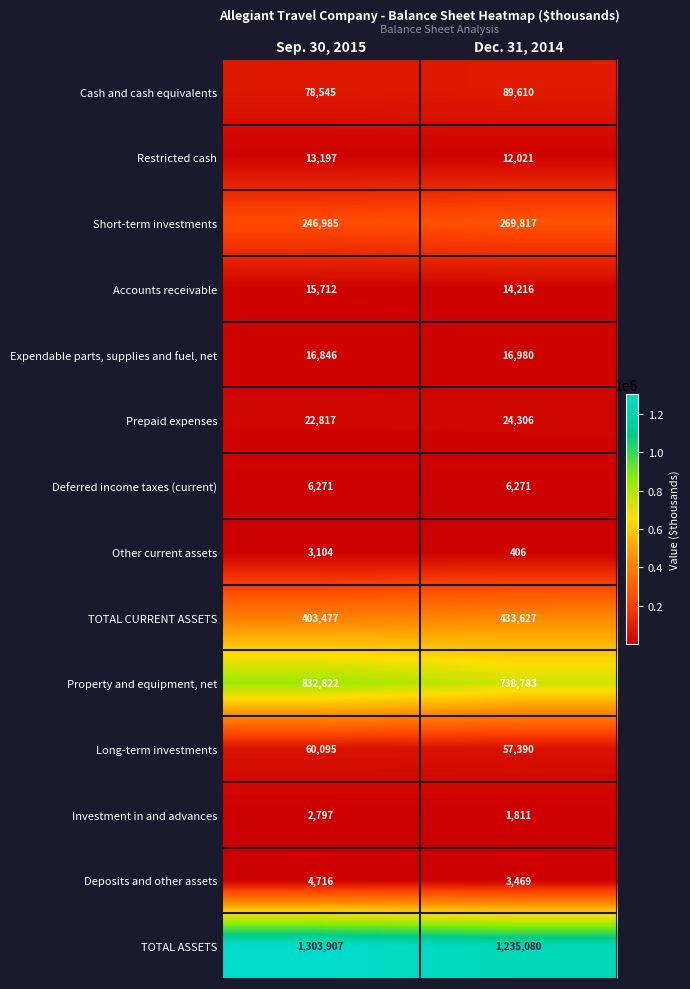

What is the maximum value shown in the chart?

1303907